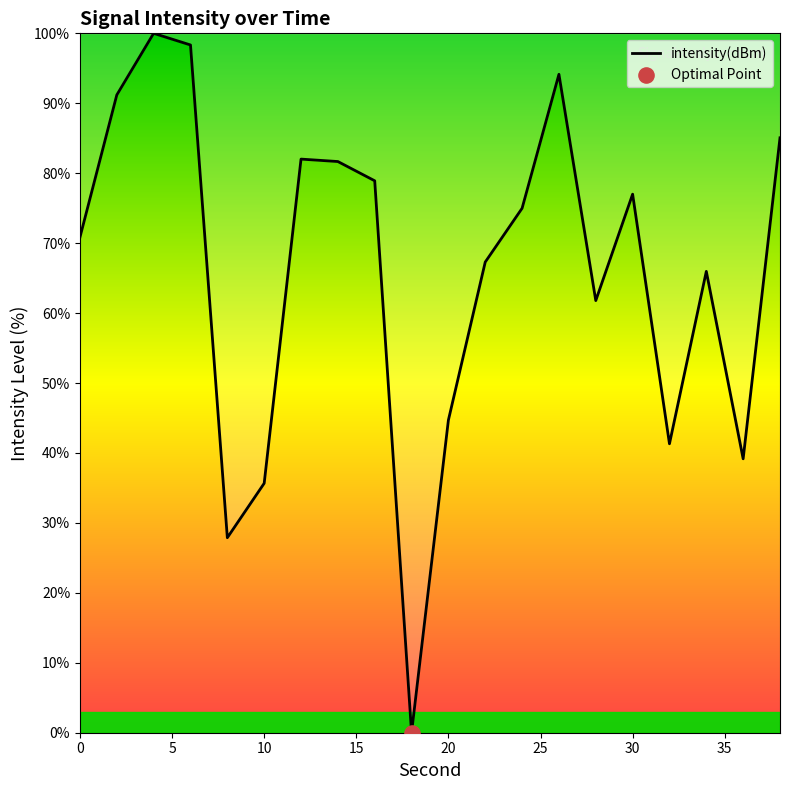

What is the greatest value displayed?

100.0